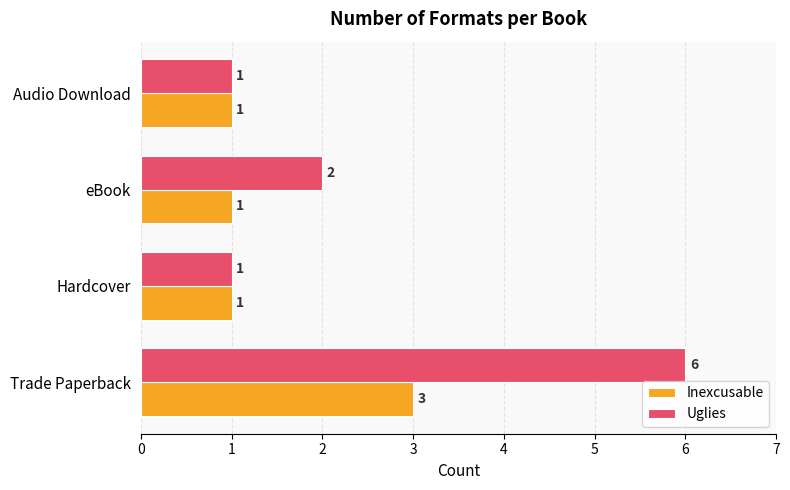

The value of Inexcusable at Trade Paperback is 5. True or false?

False